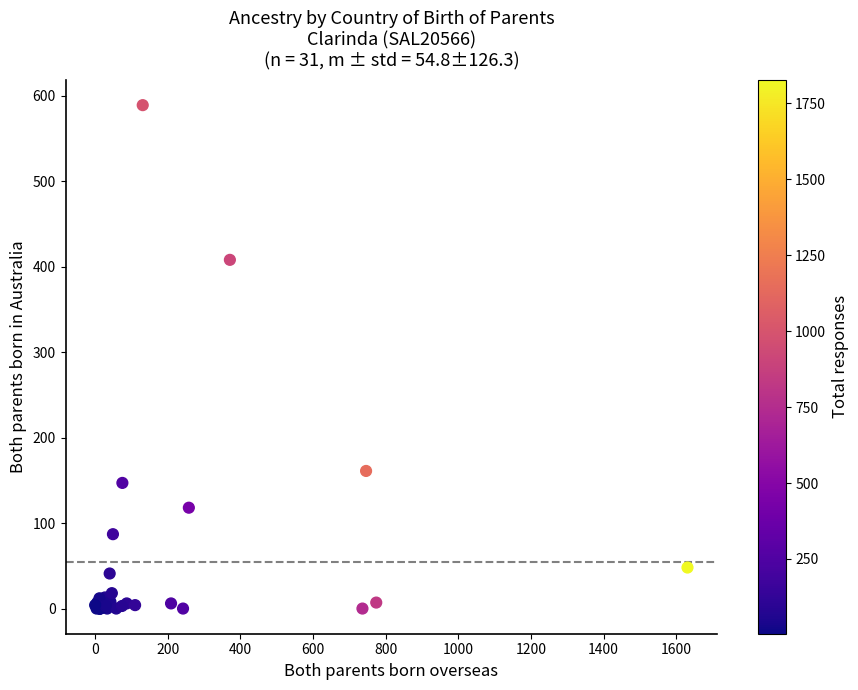

What Y value in the scatter plot is closest to 294?

408